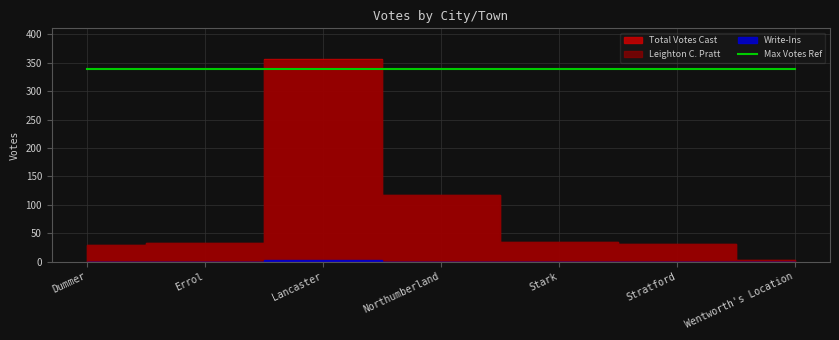

What is the sum of all Leighton C. Pratt values?

604